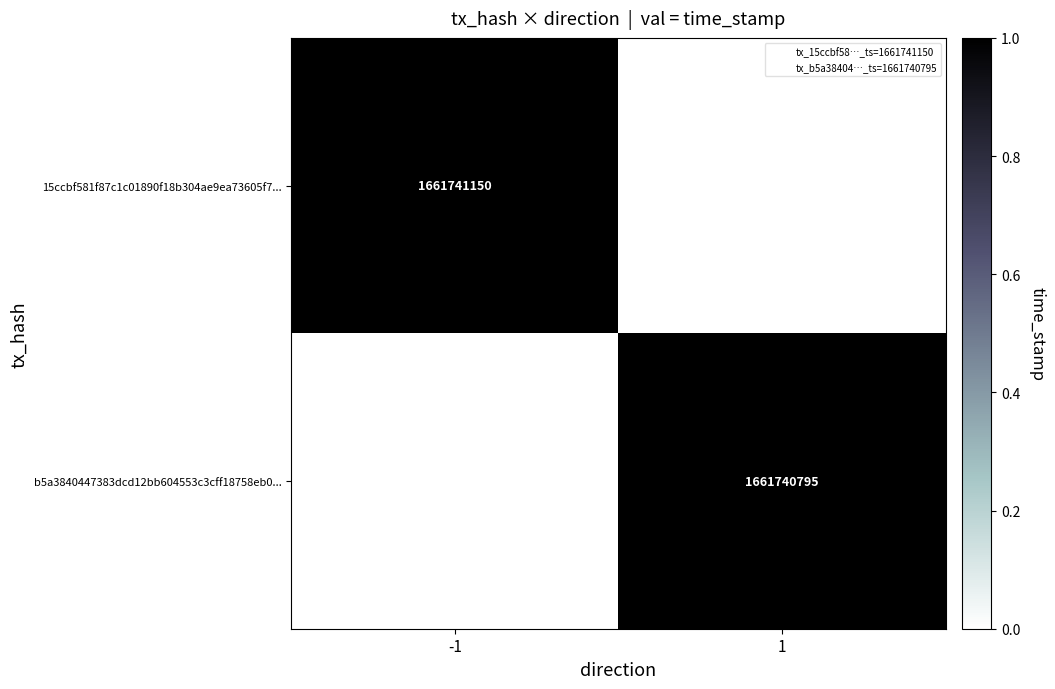

Is the value of b5a3840447383dcd12bb604553c3cff18758eb0... at -1 greater than the value of 15ccbf581f87c1c01890f18b304ae9ea73605f7... at 1?

No